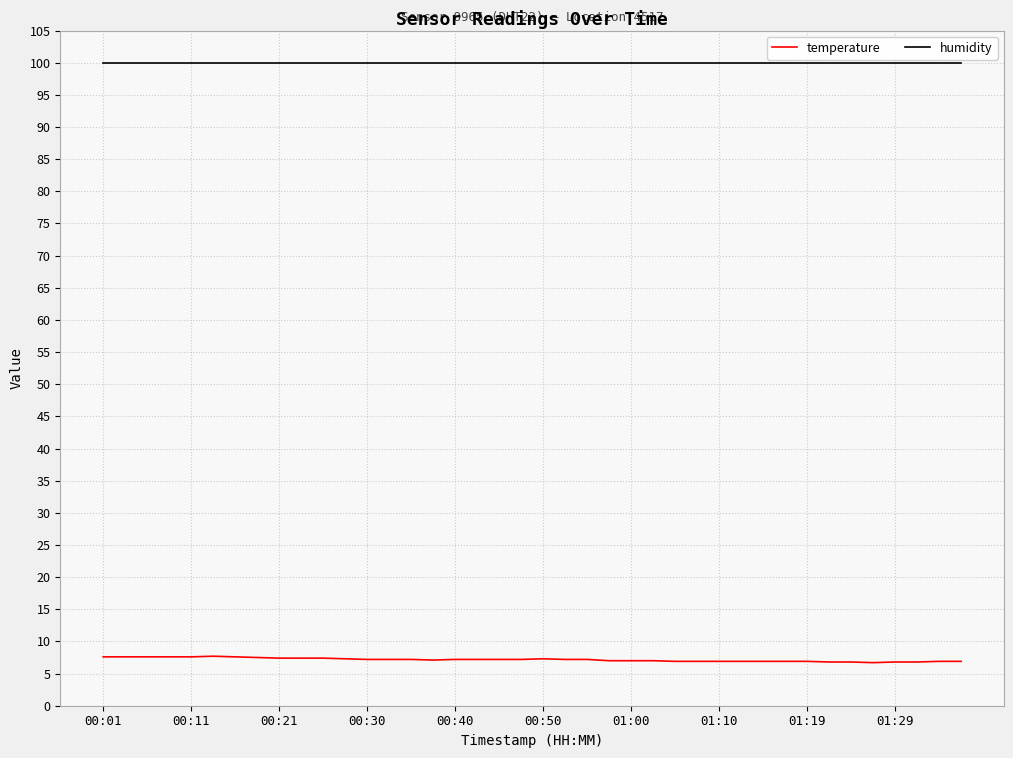

List the series in order of their peak value, highest first.

humidity, temperature